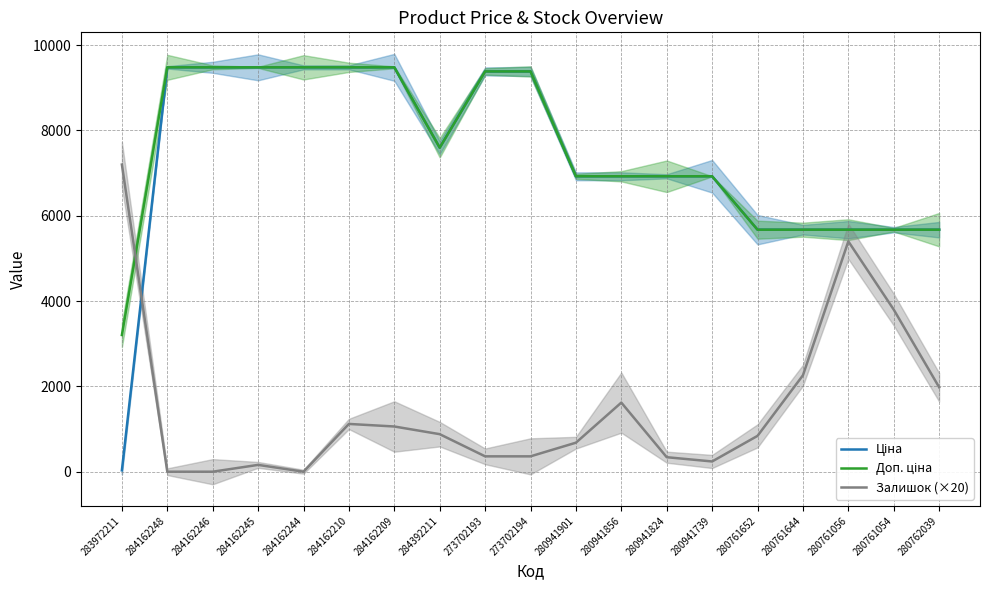

How many data points in Ціна are less than 6925?

6